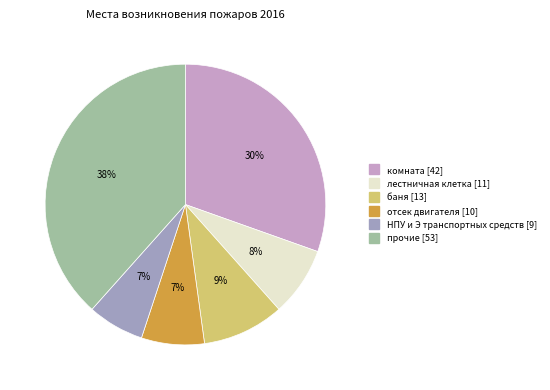

The НПУ и Э транспортных средств [9] slice represents 7% of the pie. True or false?

True